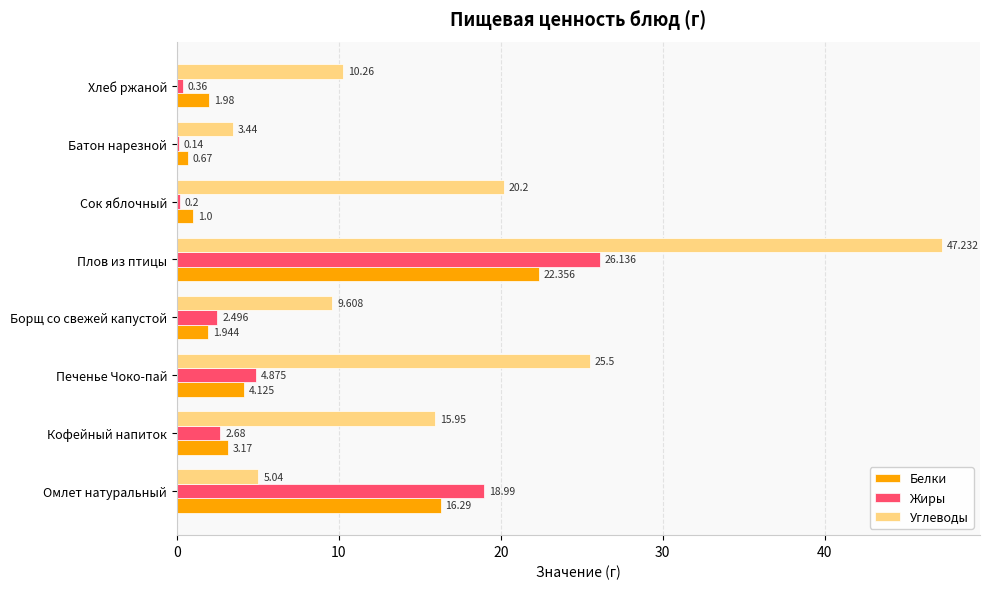

Between Омлет натуральный and Сок яблочный, which series saw the biggest shift?

Жиры